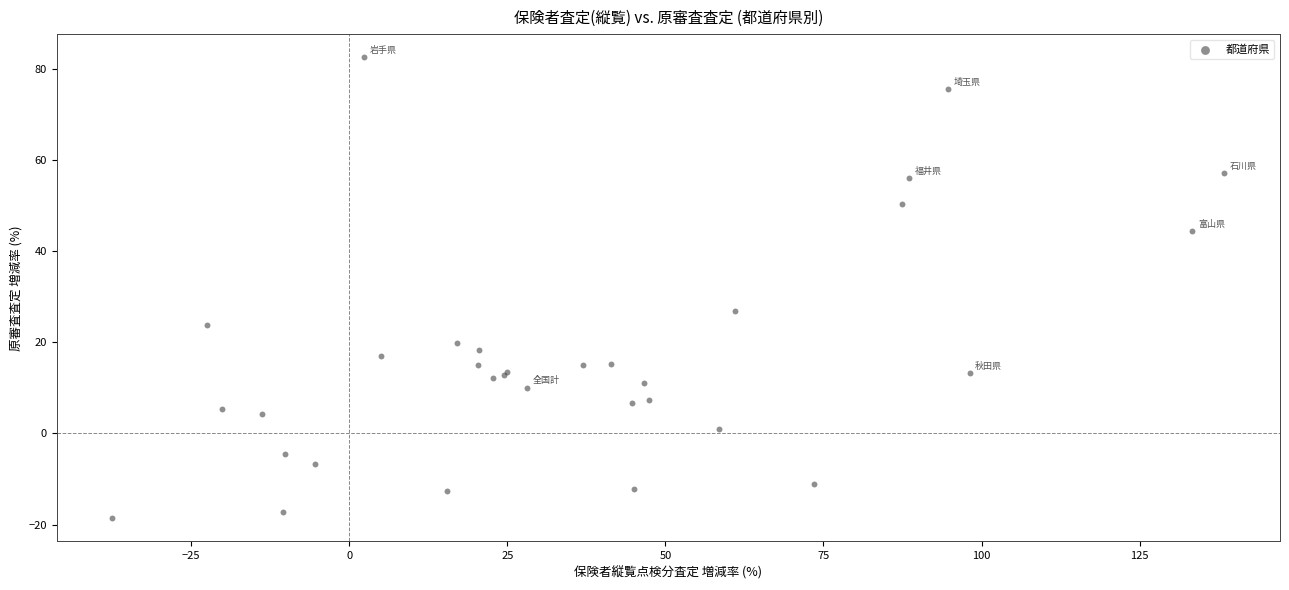

What Y value in the scatter plot is closest to 31?

27.0